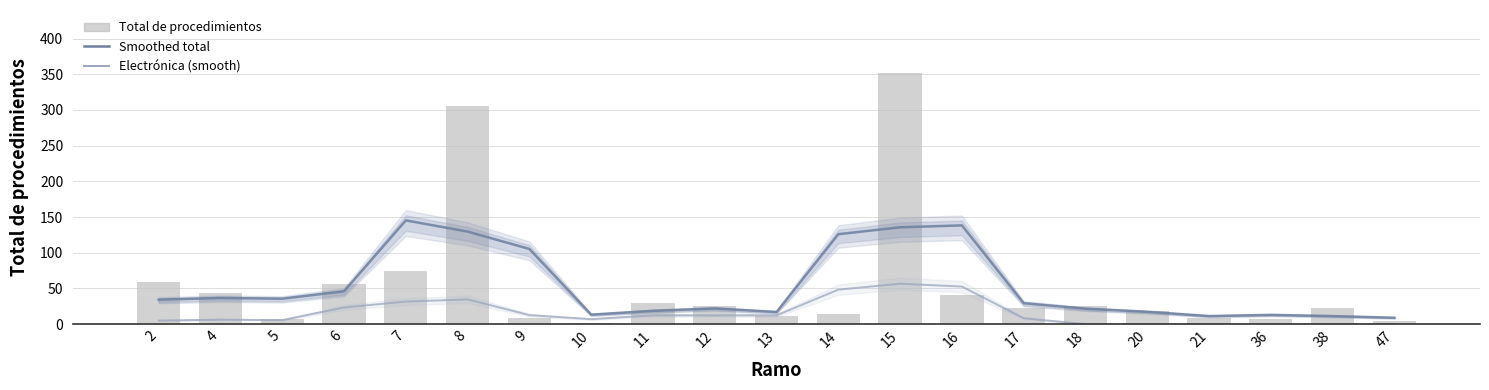

What is the difference between the maximum and minimum values in the Total de procedimientos series?

350.0